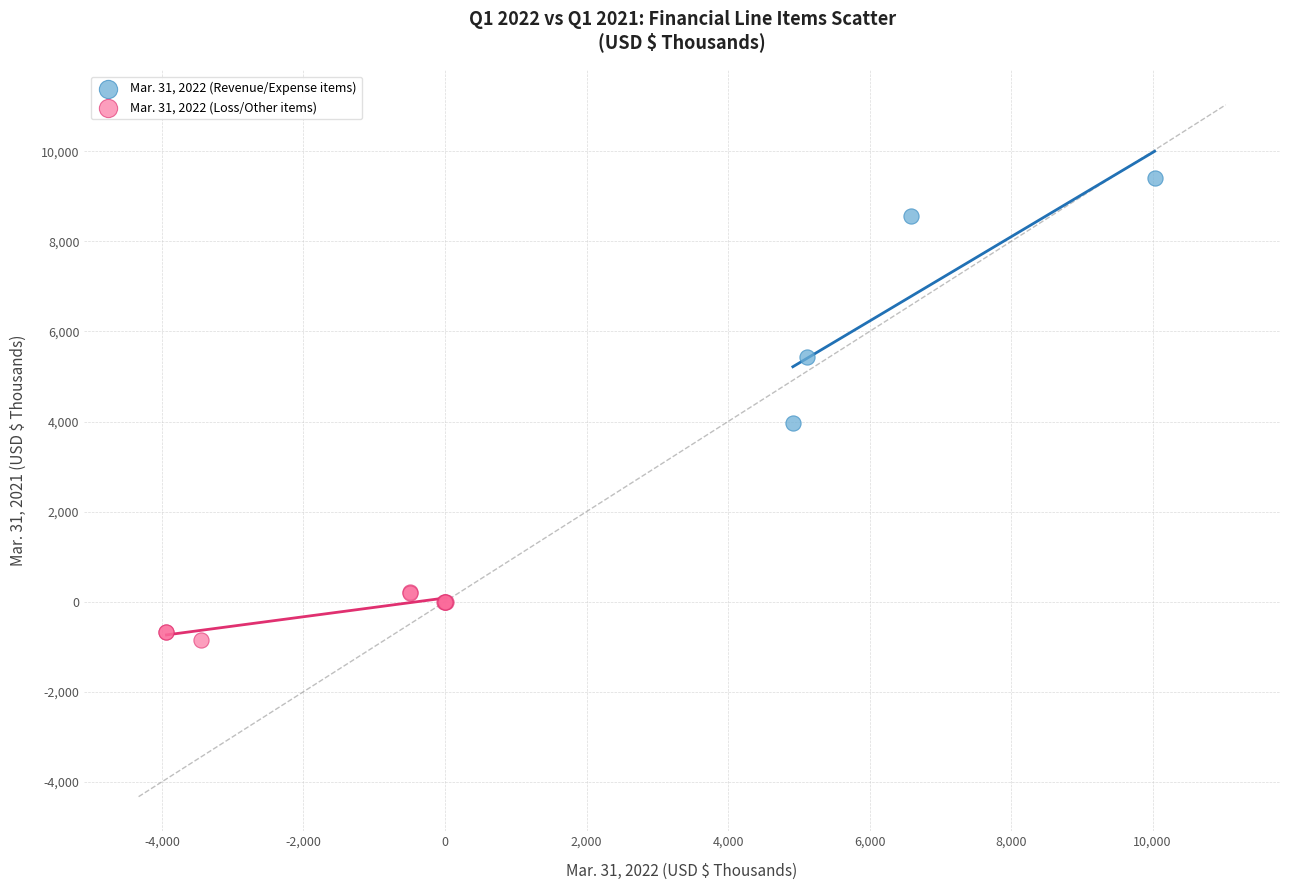

What are all the series names shown in the legend?

Mar. 31, 2022 (Revenue/Expense items), Mar. 31, 2022 (Loss/Other items)